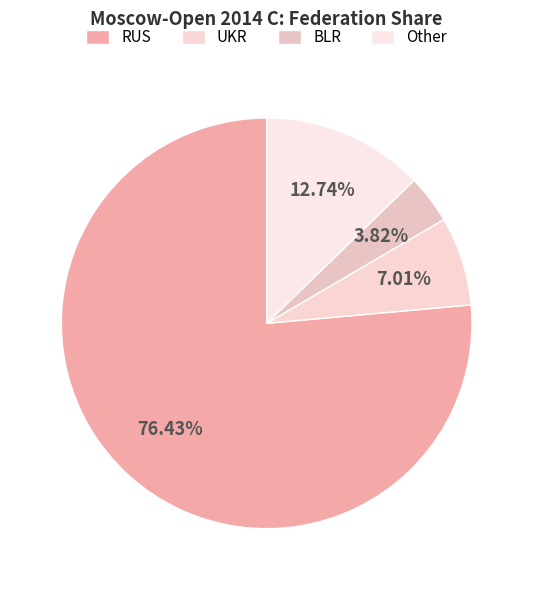

Which category has the biggest portion of the pie?

RUS